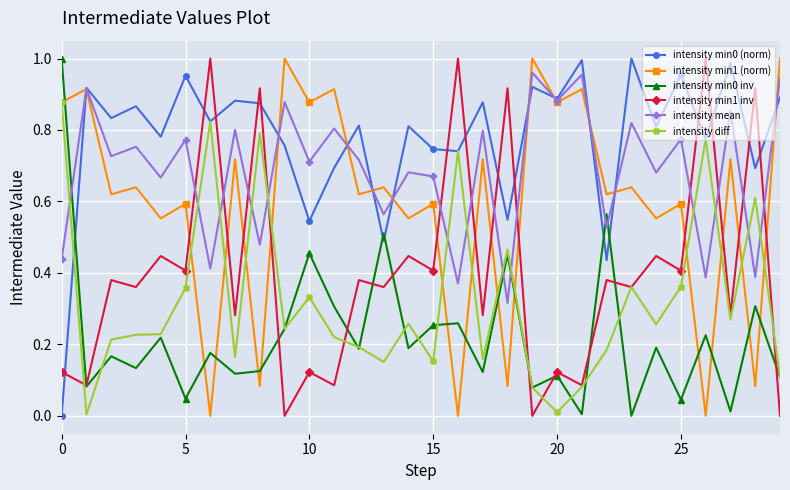

How many distinct data groups are displayed?

6